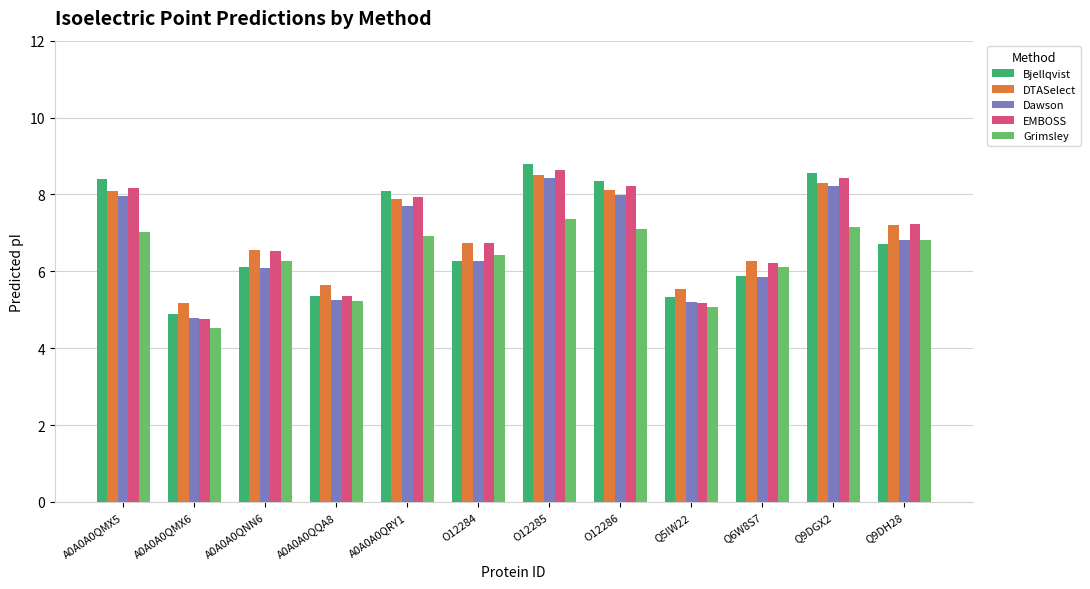

Does the chart contain any negative values?

No